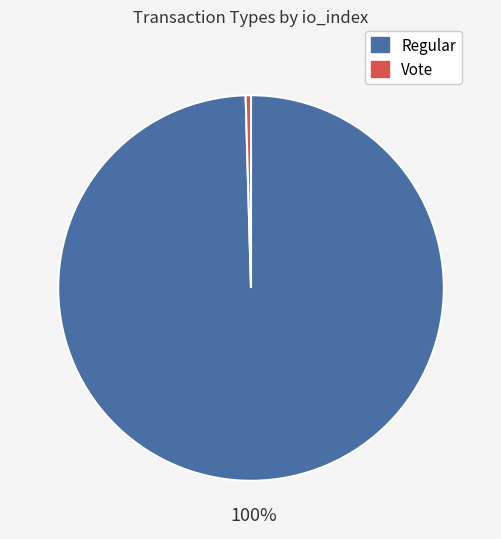

Does any single category account for the majority?

Yes